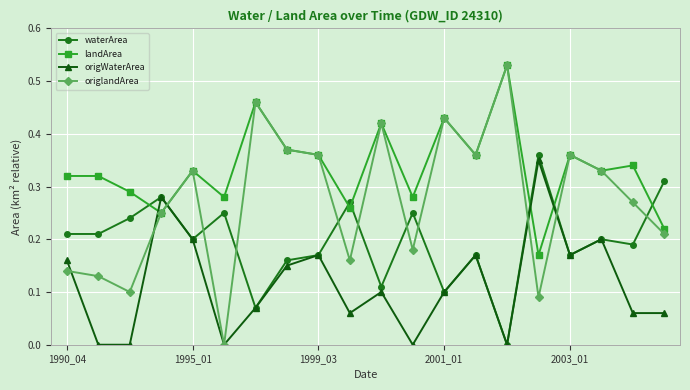

Which series has the widest spread of values?

origlandArea